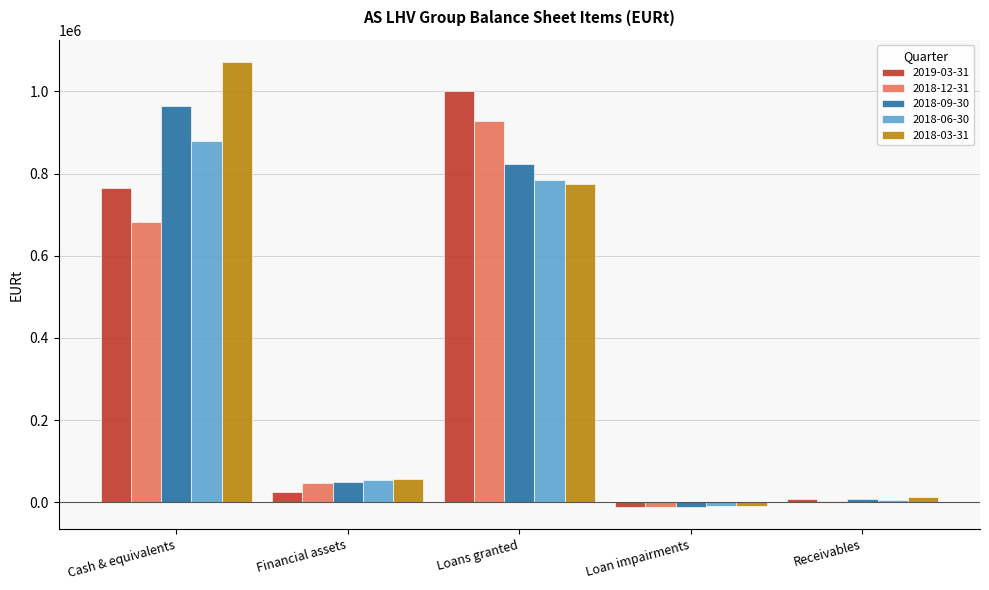

What is the label of the 1st bar from the left?

Cash & equivalents